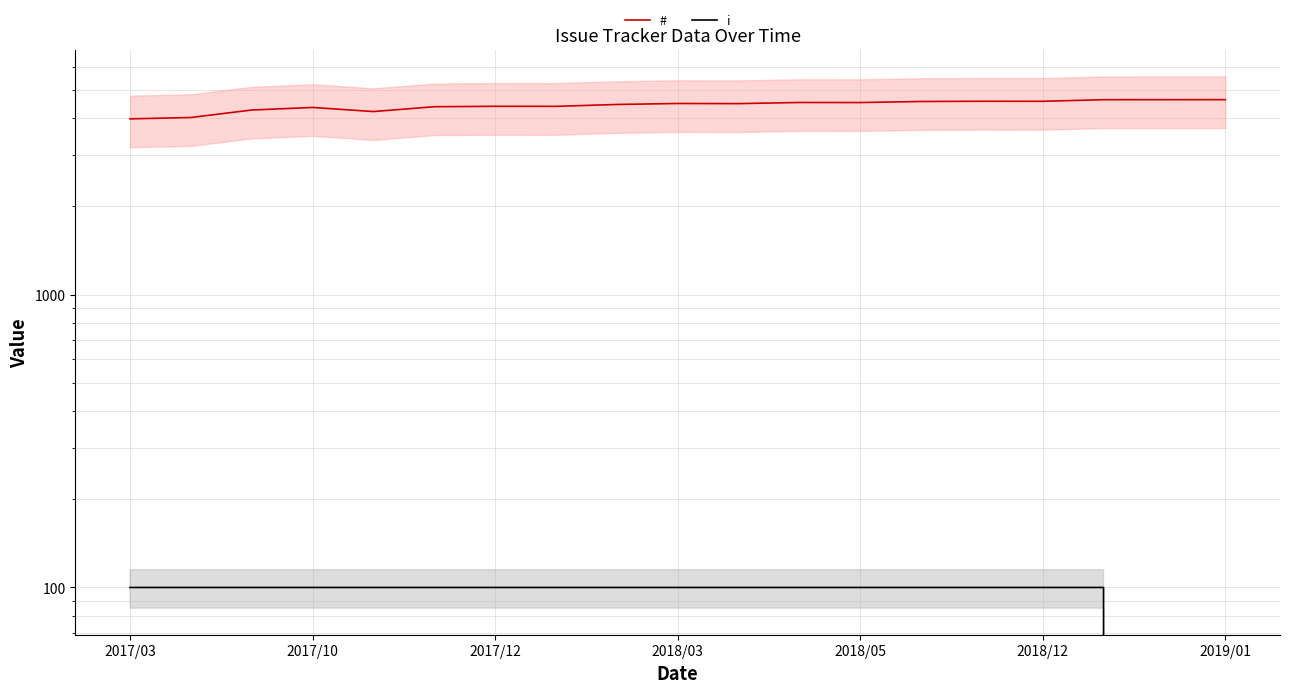

True or false: i has a value of 100 at 2017/10.

True